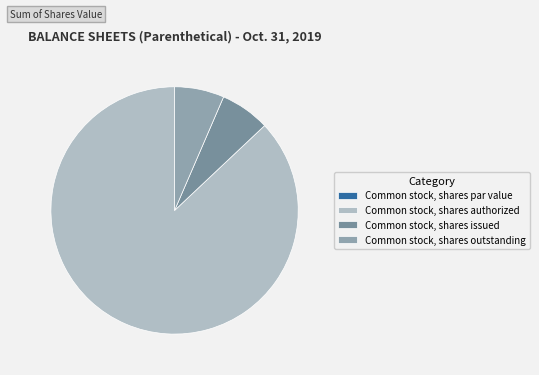

What percentage is the Common stock, shares authorized slice, to the nearest percent?

87%